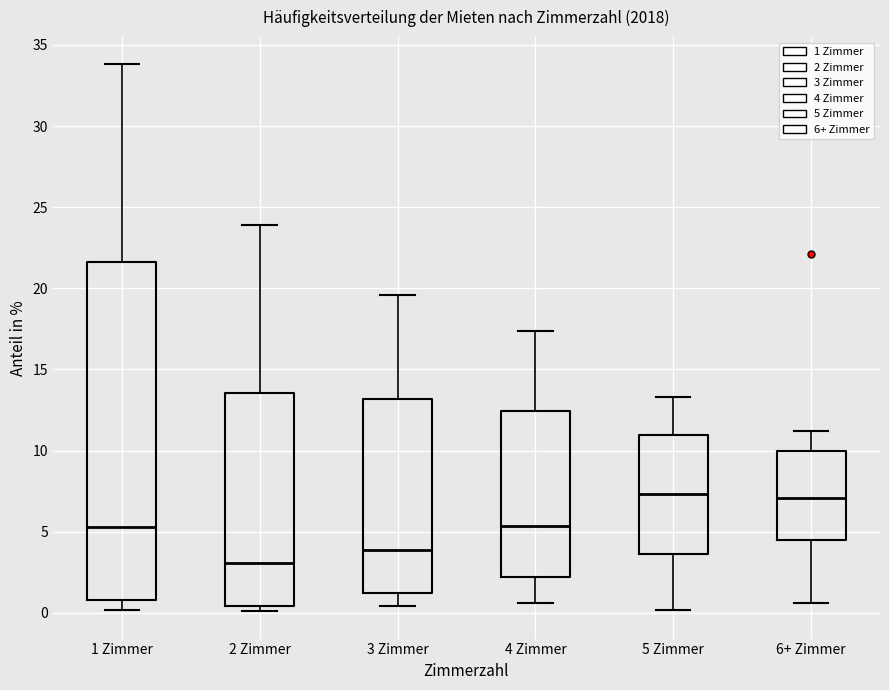

Where is the upper edge of the box for 4 Zimmer on the y-axis? The values are not printed on the chart, so give them approximately, as read against the axis.

12.5